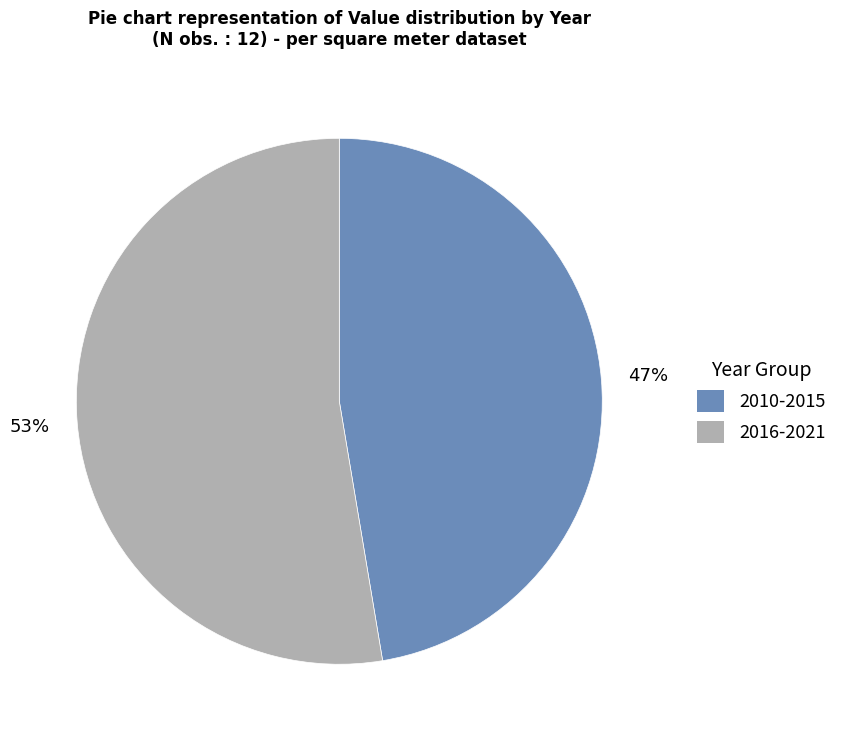

Is there a majority slice in this chart?

Yes